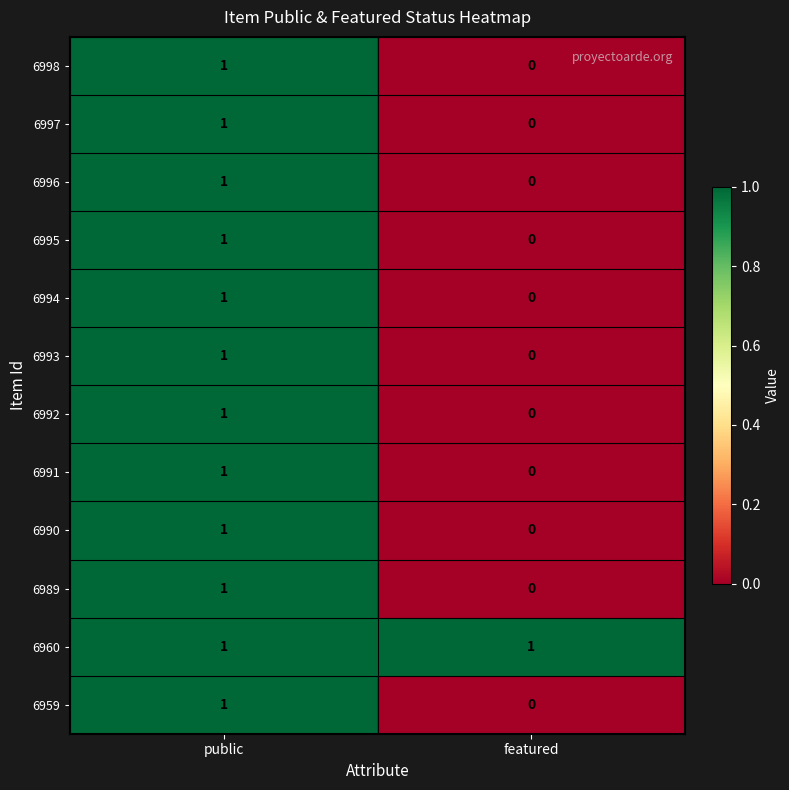

Which series has the largest total across all categories?

6960